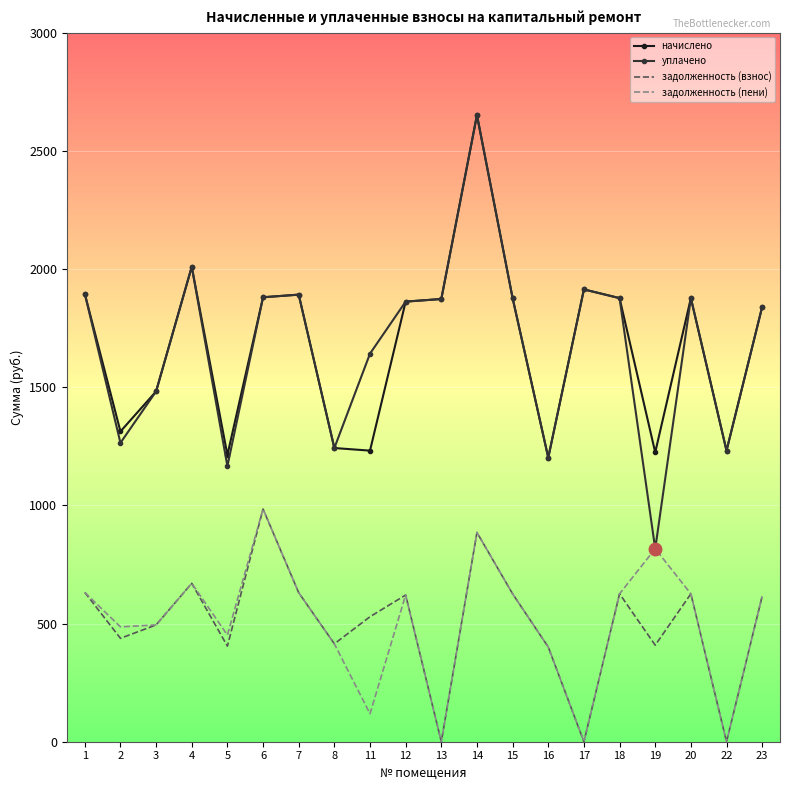

At how many categories does at least one series exceed 2434?

1